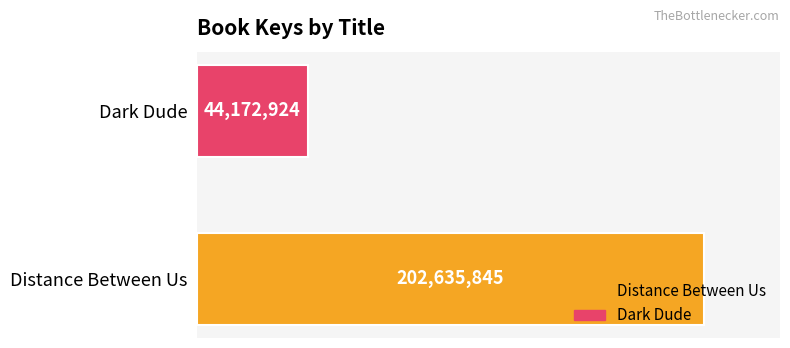

At which category does the chart reach its peak across all series?

Distance Between Us